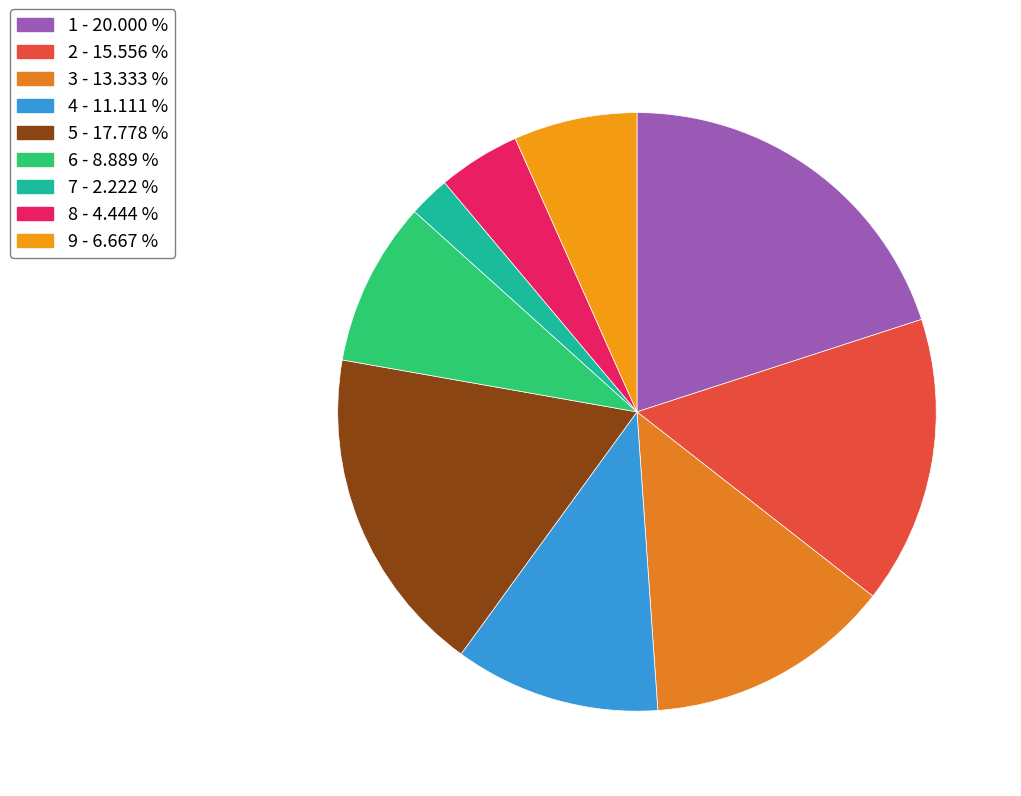

What is the change in value from 1 to 4?

-4